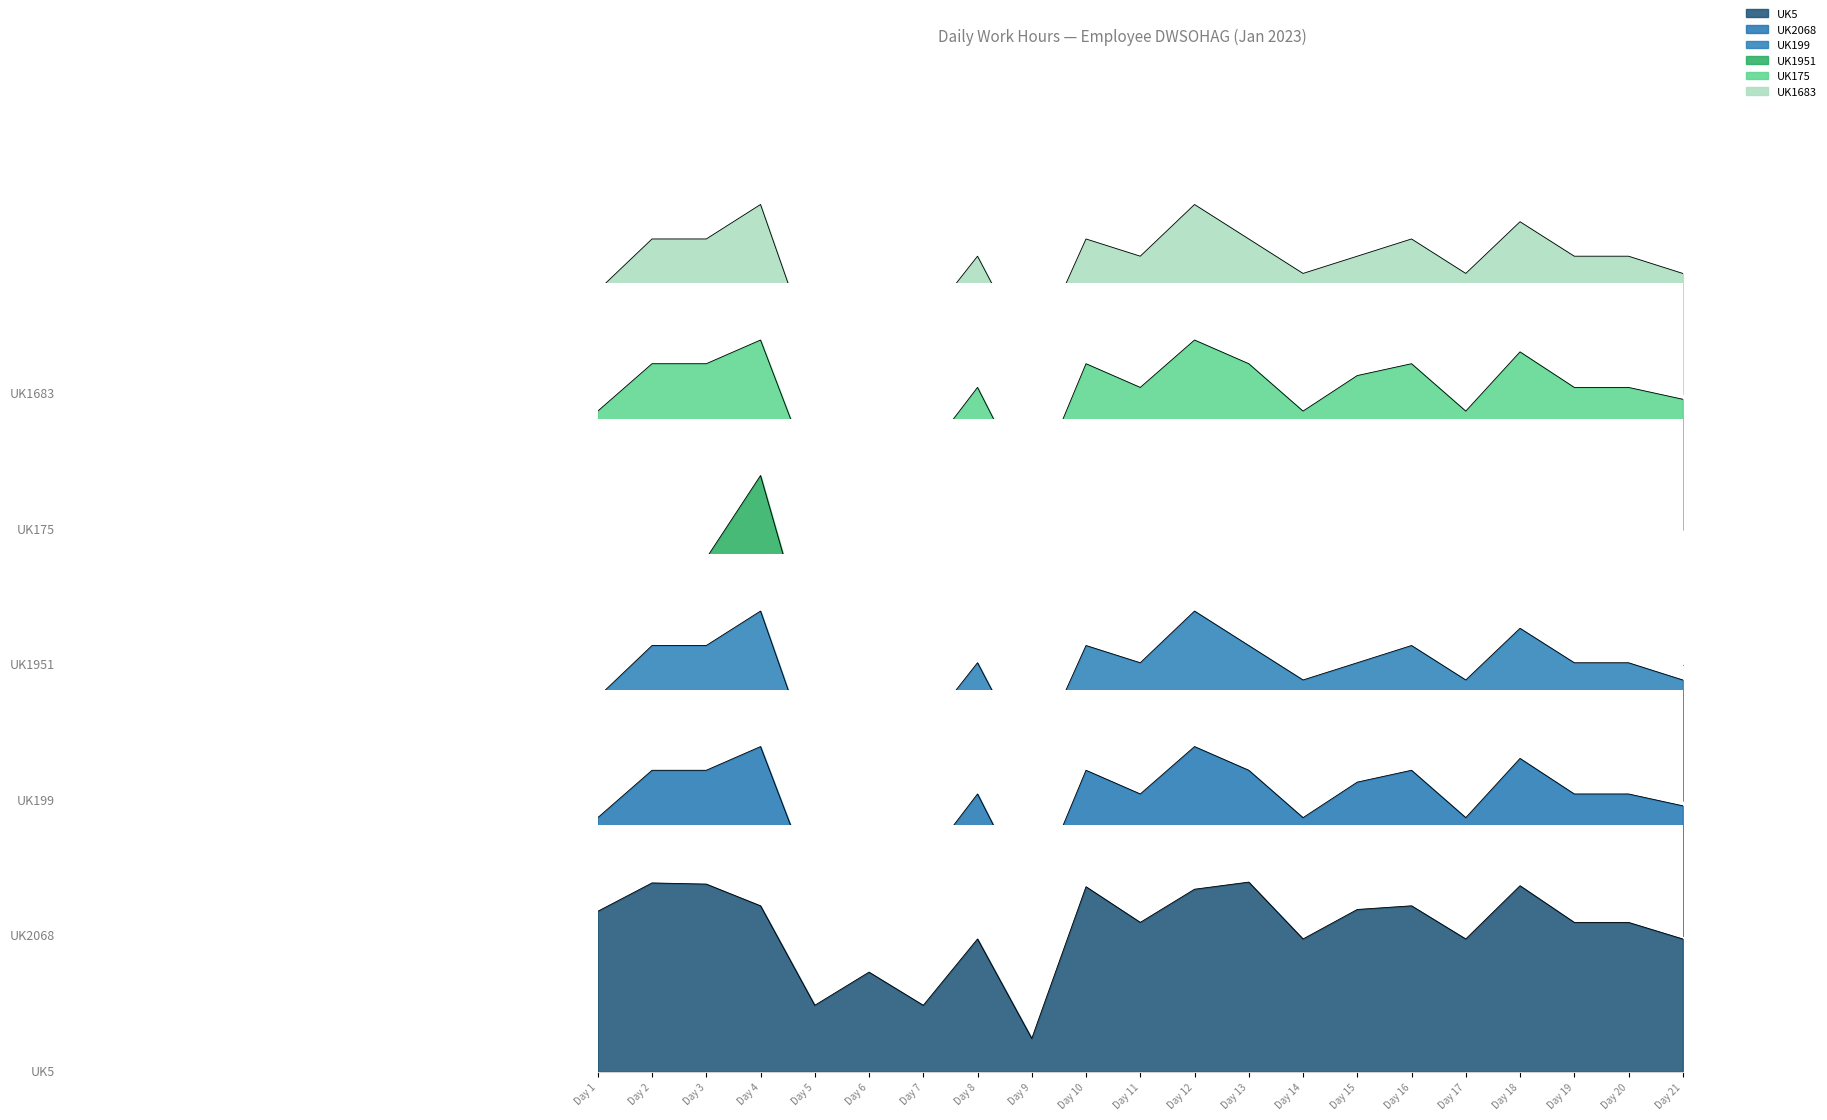

Which series has the widest spread of values?

UK1951